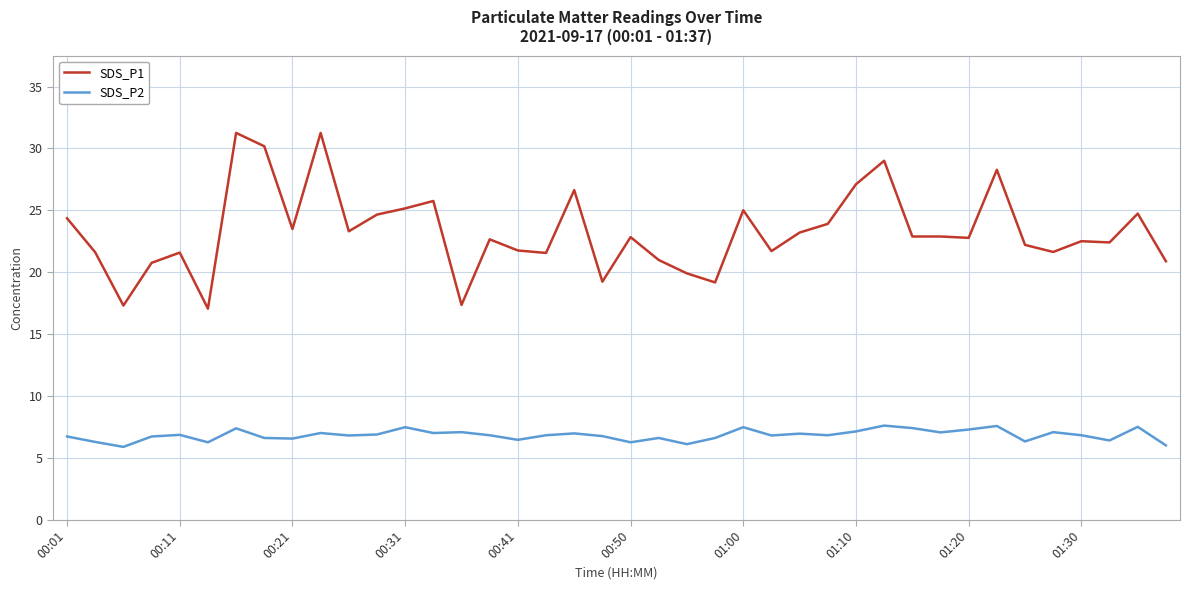

True or false: SDS_P2 has more than 1 interior local peaks.

True